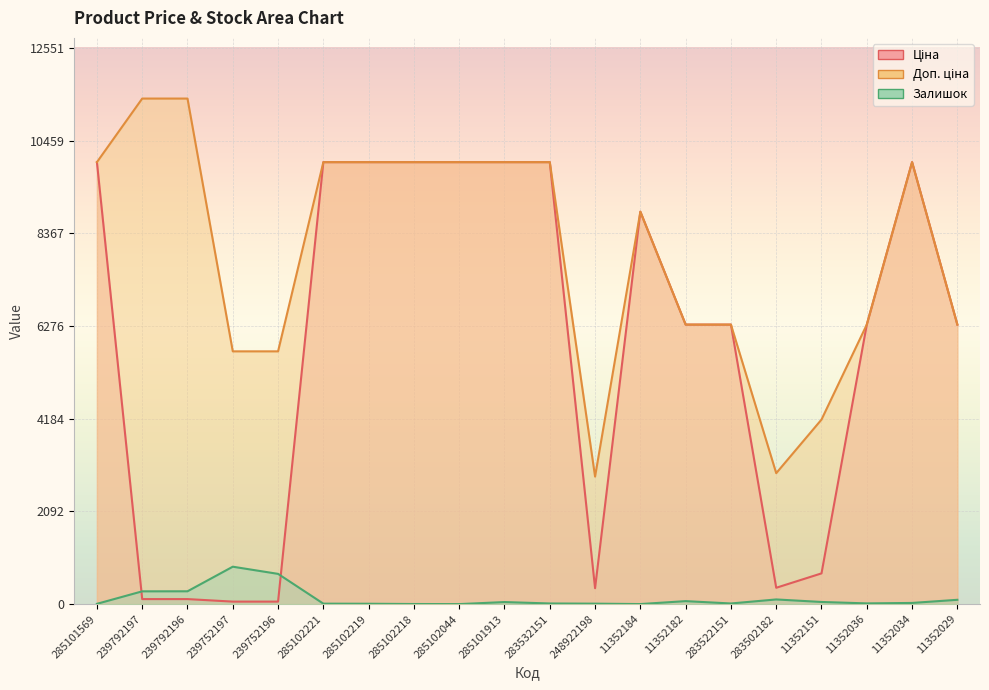

Which series ends up on top after the final intersection of Залишок and Ціна?

Ціна